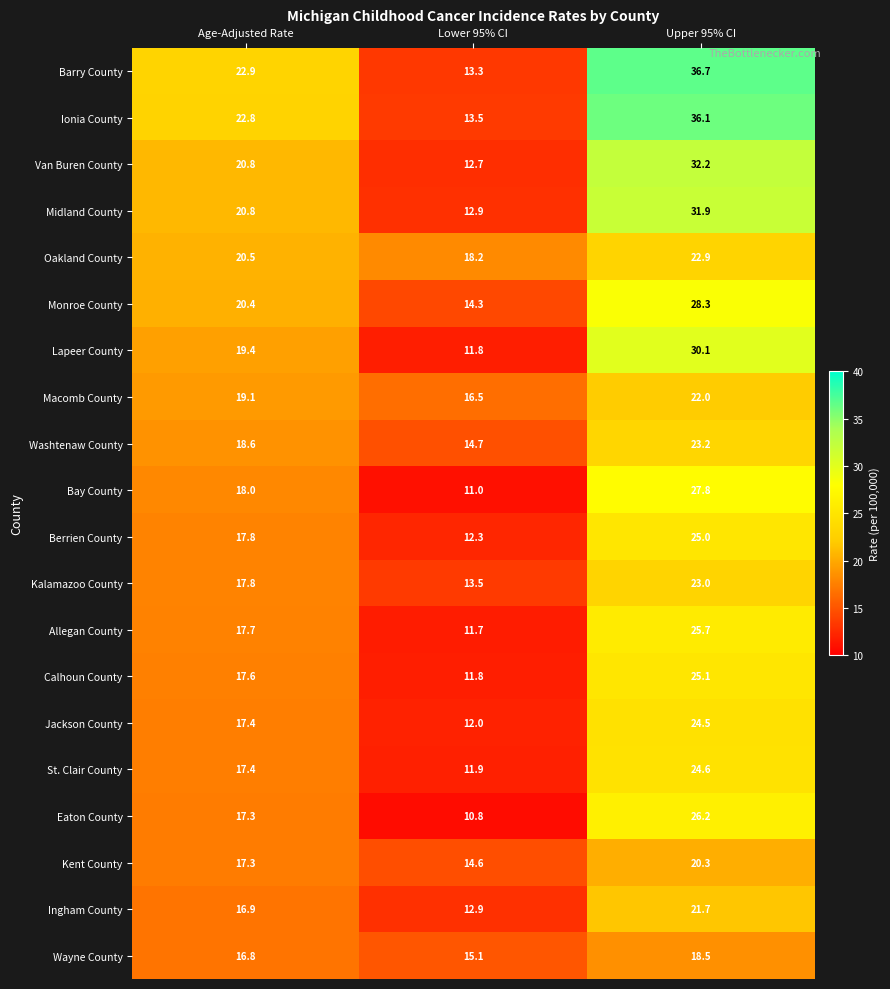

How many values in the Van Buren County series exceed 20?

2